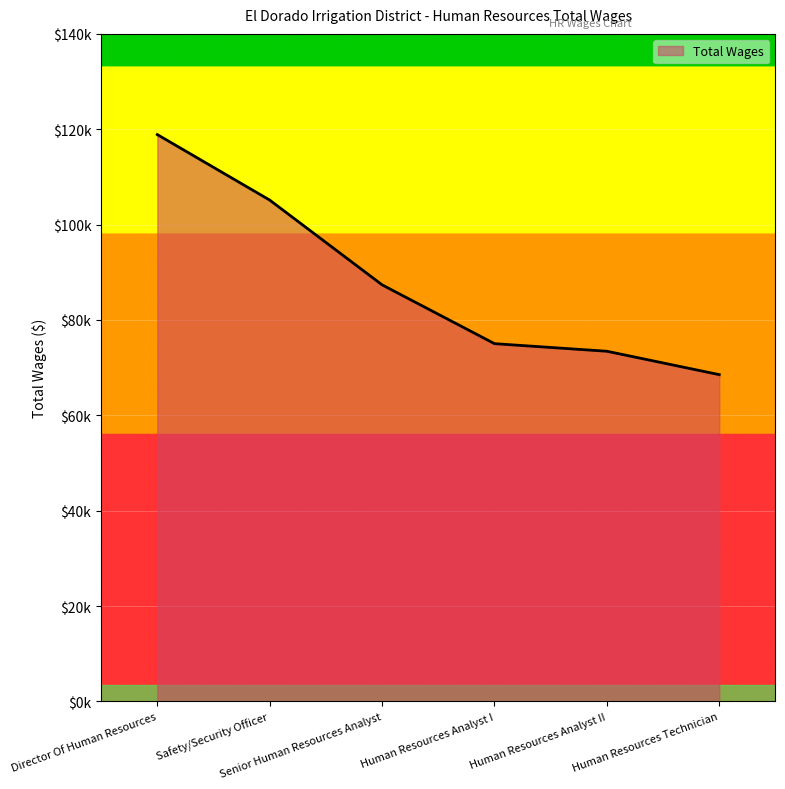

Is it true that the value at Director Of Human Resources is 35691?

False